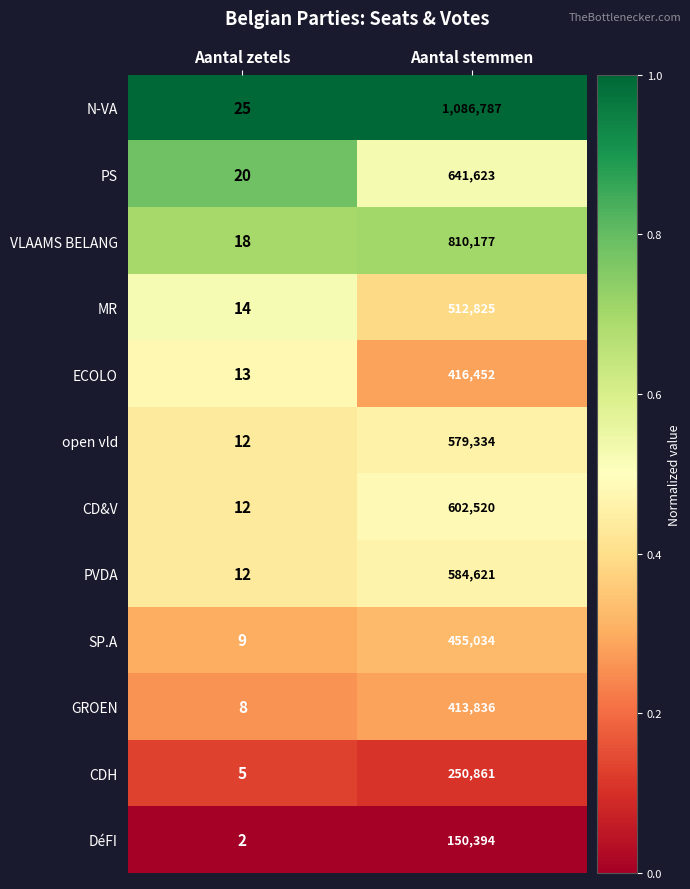

Is the value of ECOLO at Aantal zetels greater than the value of PVDA at Aantal stemmen?

No